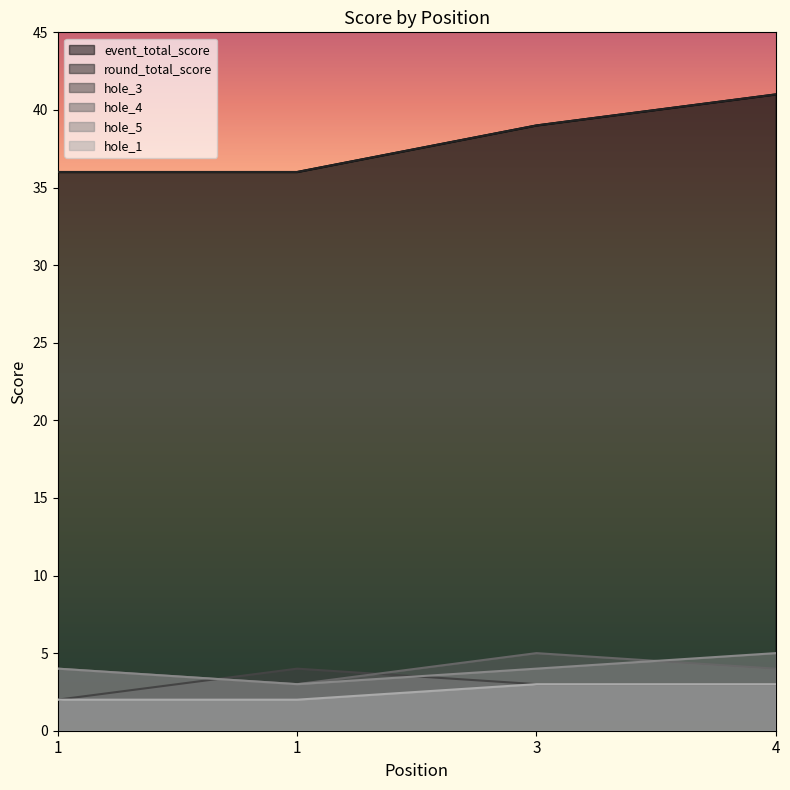

At how many categories does at least one series exceed 24?

4